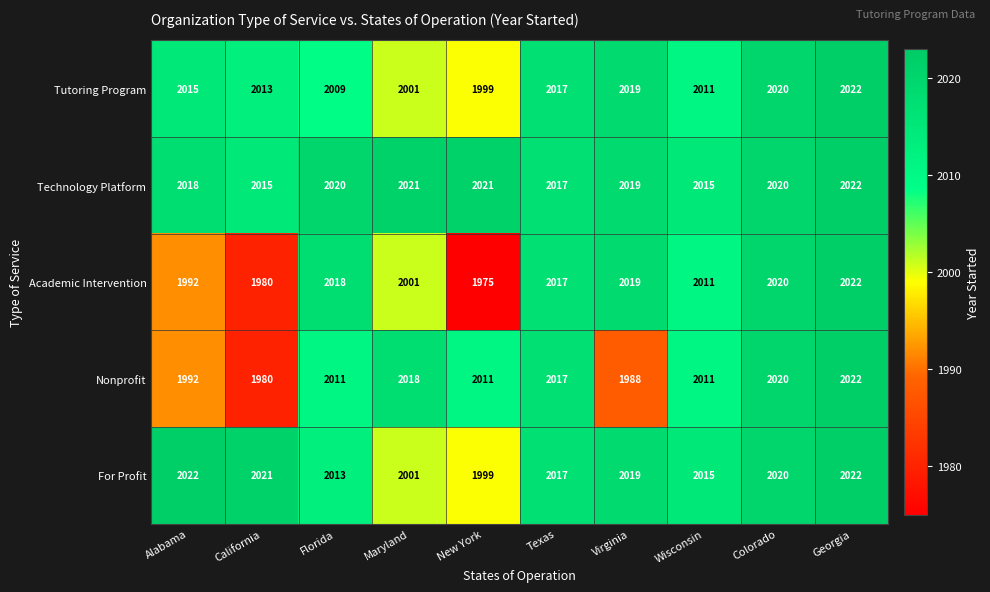

The value of For Profit at Maryland is 2811. True or false?

False